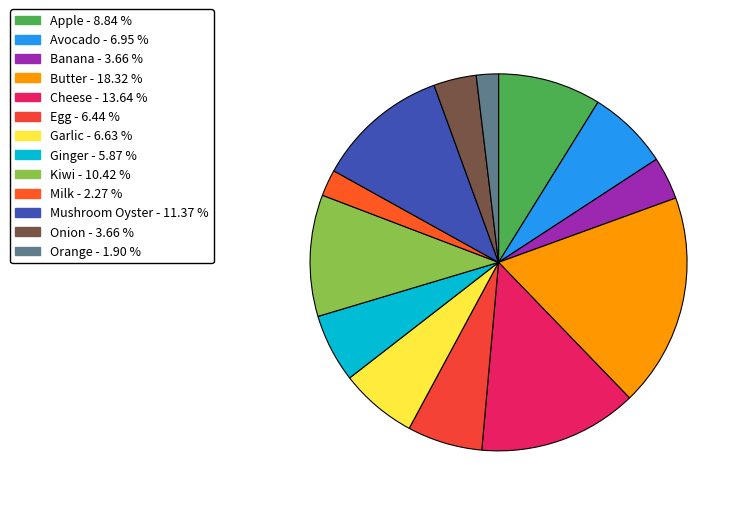

Do Milk and Kiwi together represent more than half of the pie?

No